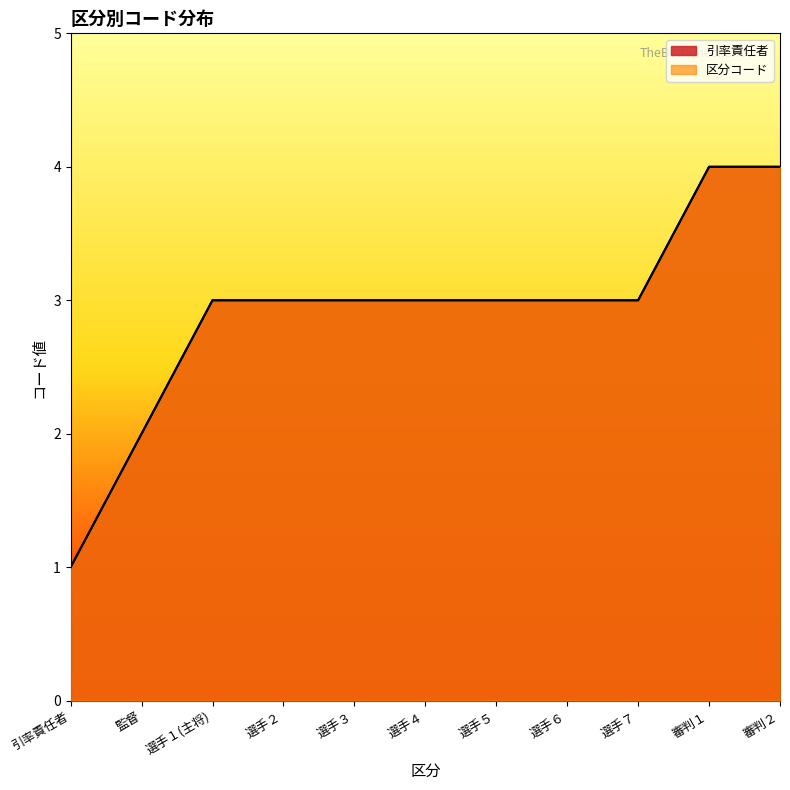

How many data points in 引率責任者 are above 3?

2